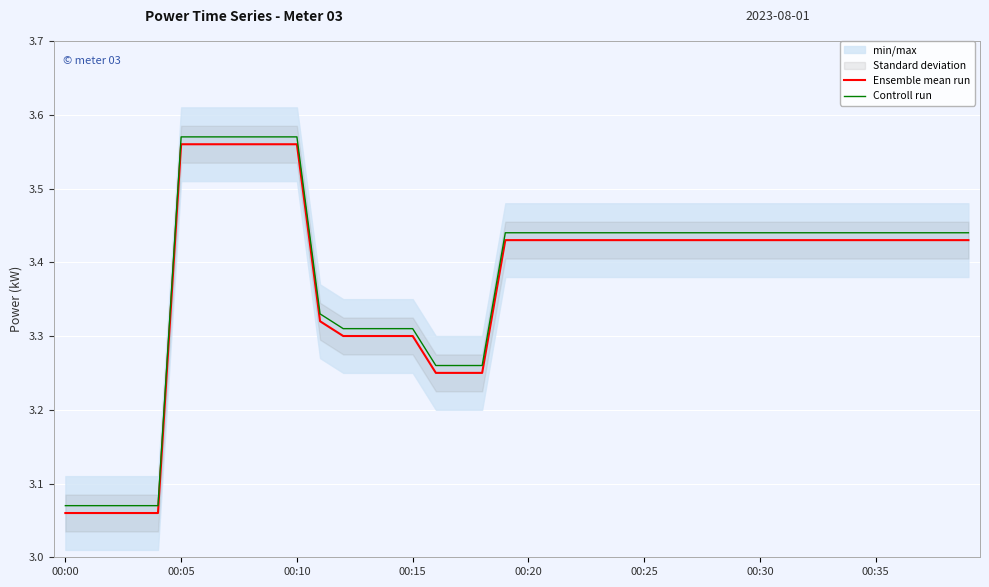

Rank the series by their maximum value, from highest to lowest.

Controll run, Ensemble mean run